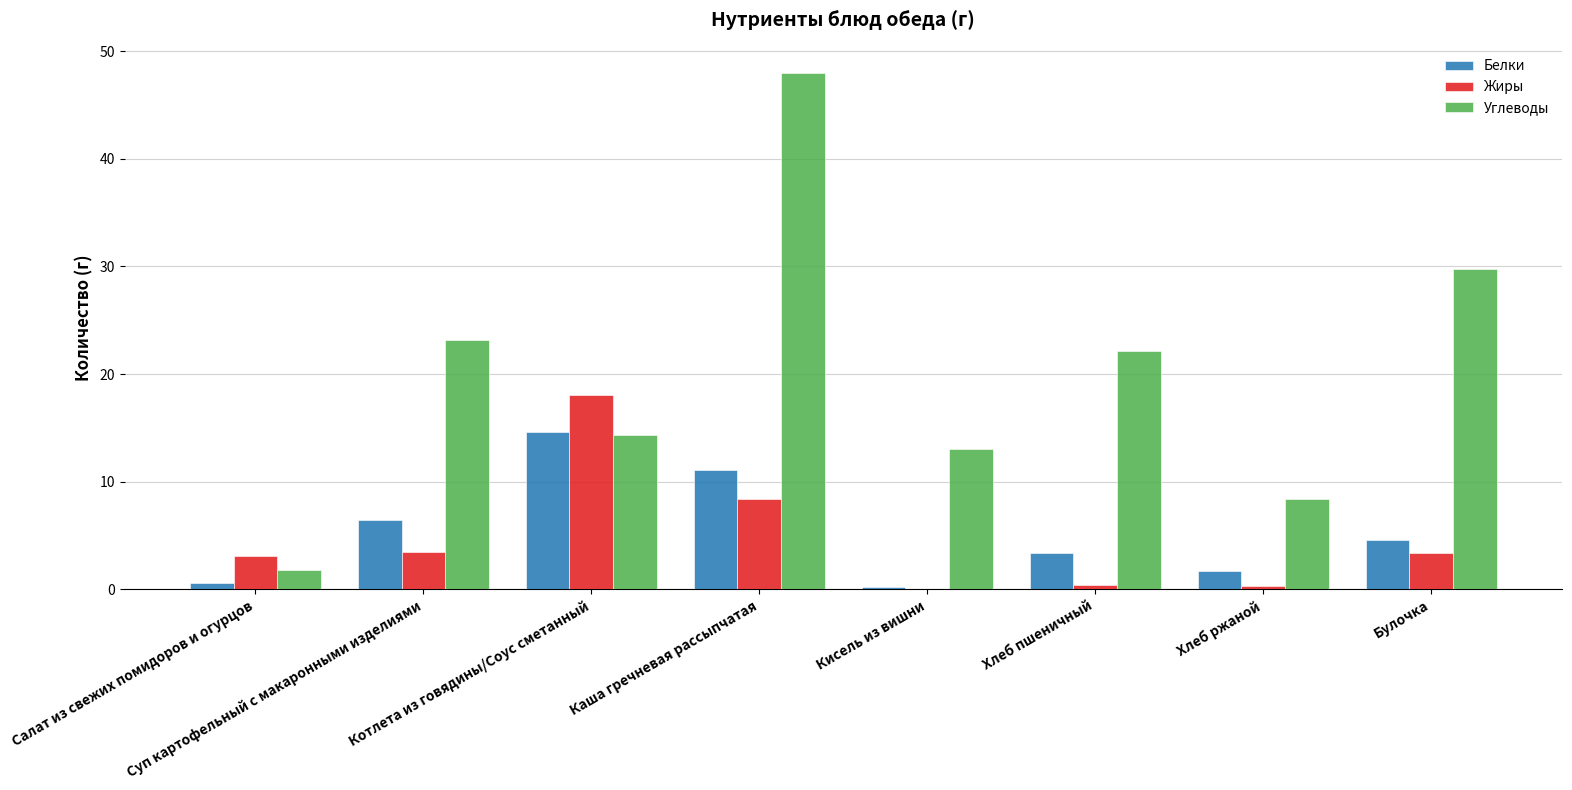

Which series has the largest total across all categories?

Углеводы